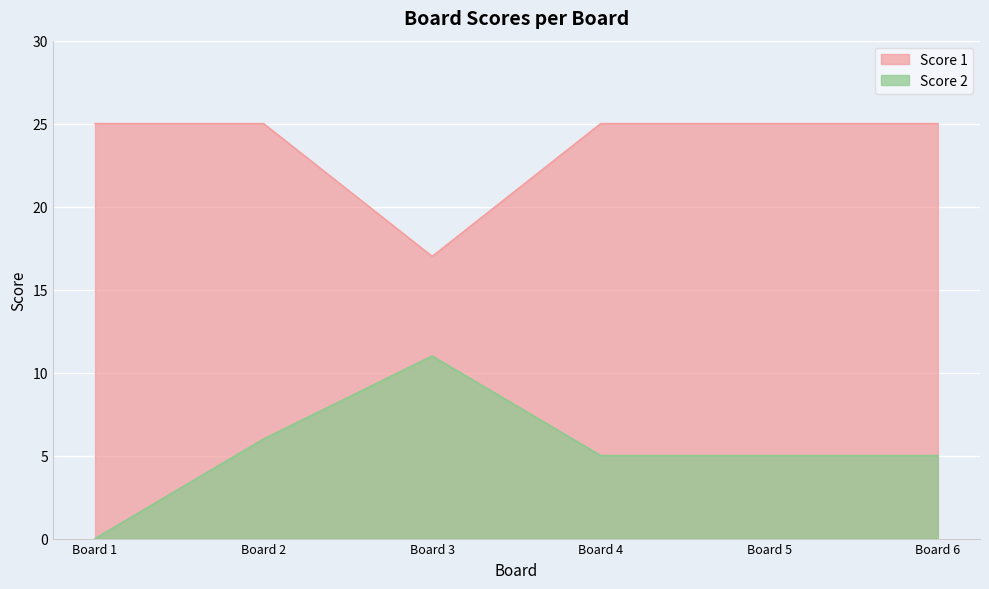

True or false: Score 1 has a value of 25 at Board 2.

True